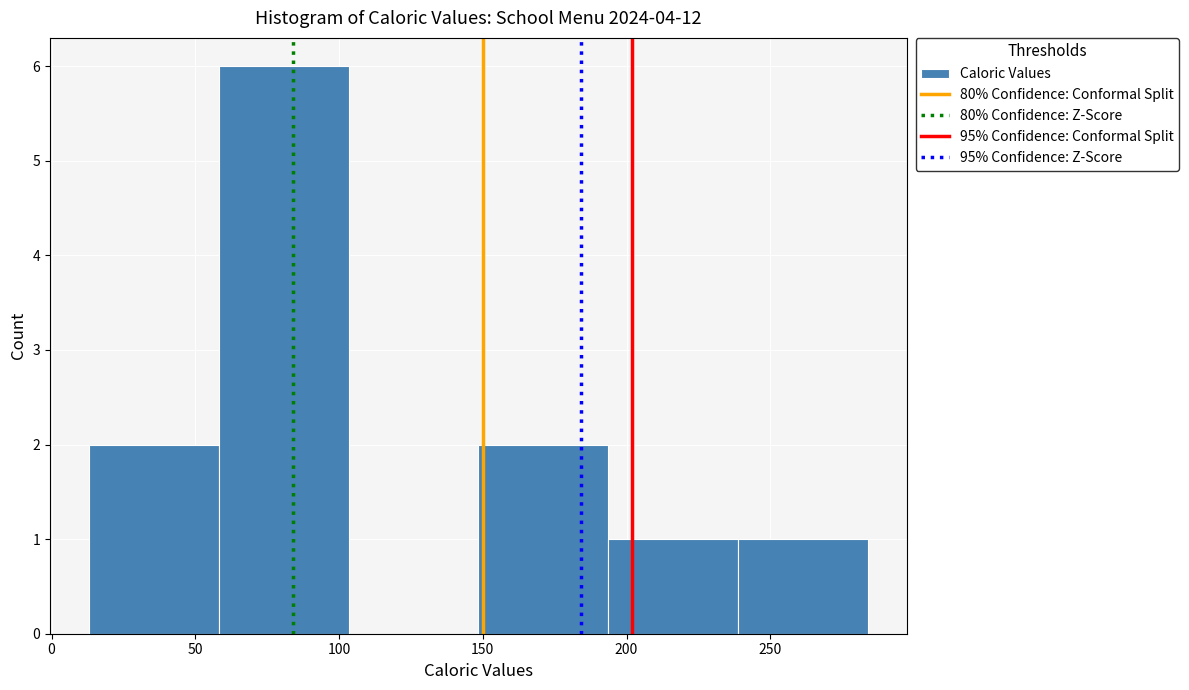

Reading left to right, list every bar in this chart as the range it spans on the x-axis followed by its height. Neither the bar edges nor the heights are printed on the chart, so give them approximately, as read against the axes.

15 to 60: 2
60 to 105: 6
105 to 150: 0
150 to 195: 2
195 to 240: 1
240 to 285: 1